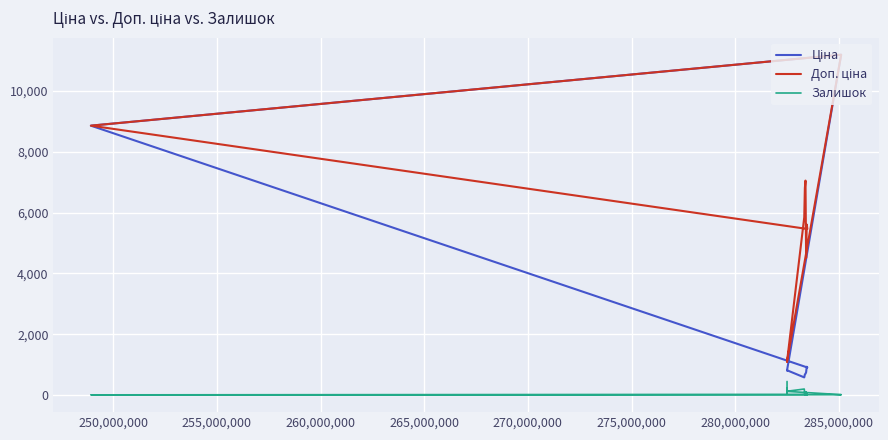

Reading right to left, what are all the values shown in this chart?

Ціна: 818.5	818.5	818.5	818.5	818.5	818.5	818.5	584.4	681.0	705.1	752.2	934.5	910.4	8856.7	11188.2	11188.2	11188.2	11188.2	818.5
Доп. ціна: 1109.2	1109.2	1109.2	1109.2	1109.2	1109.2	1109.2	5843.9	6809.8	7051.3	4513.3	5607.2	5462.3	8856.7	11188.2	11188.2	11188.2	11188.2	1109.2
Залишок: 450.0	46.0	158.0	178.0	229.0	223.0	129.0	202.0	19.0	8.0	113.0	2.0	24.0	11.0	15.0	17.0	17.0	17.0	125.0